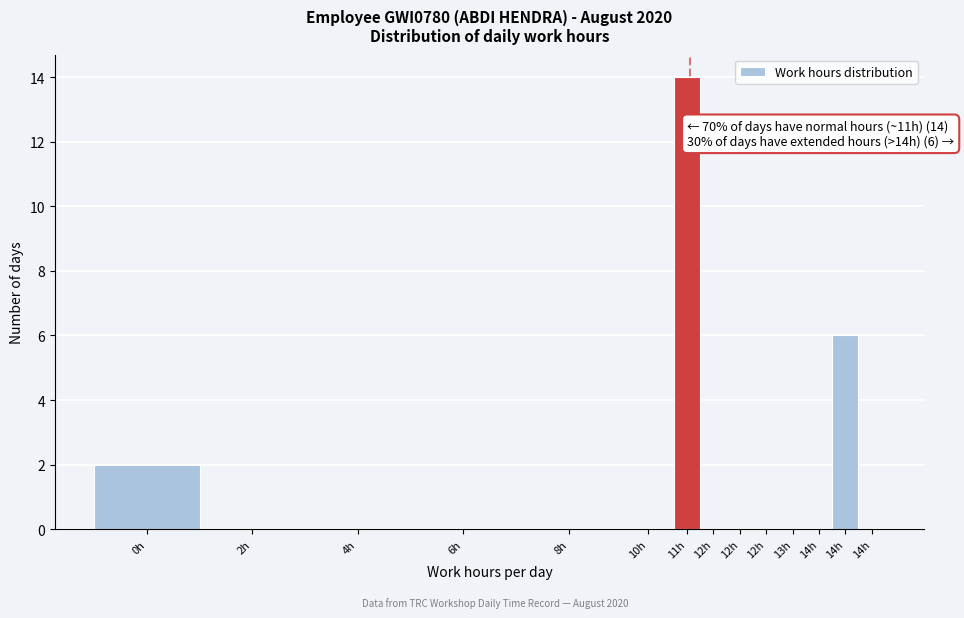

Count the number of data series in this chart.

1